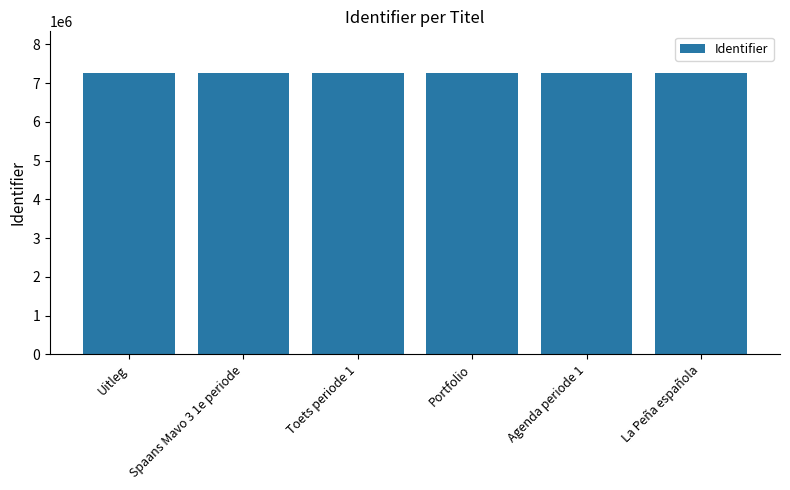

Is it true that the value at Agenda periode 1 is 11213324?

False